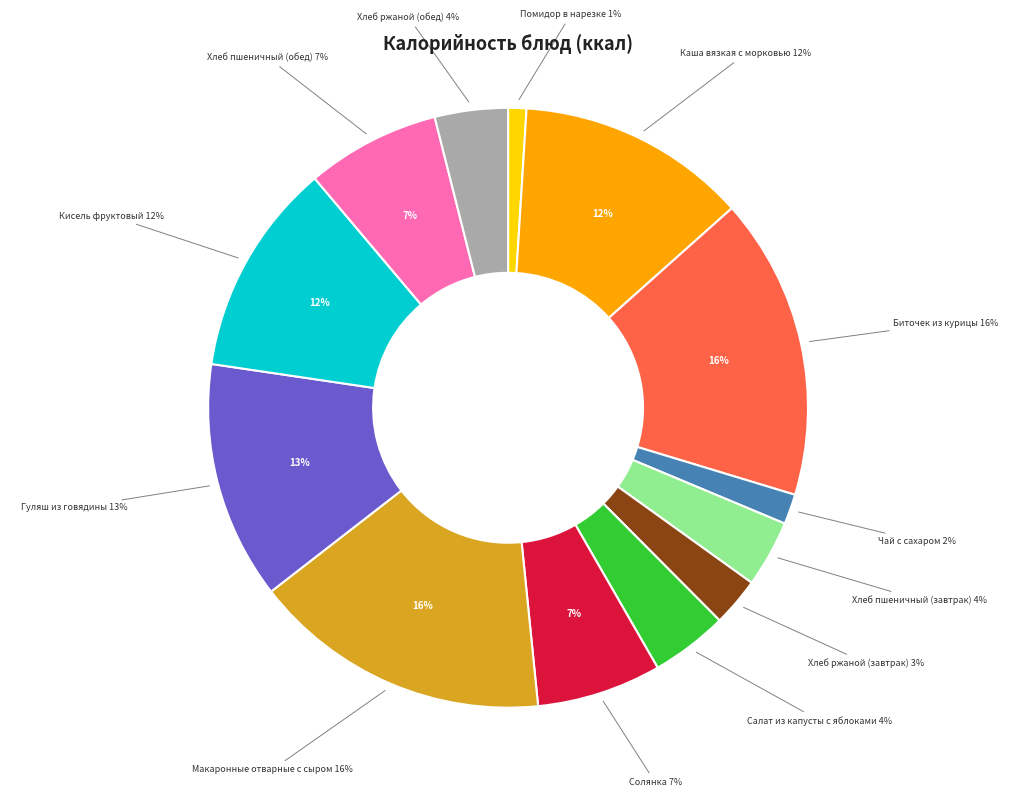

To the nearest percent, what is the average slice percentage?

8%